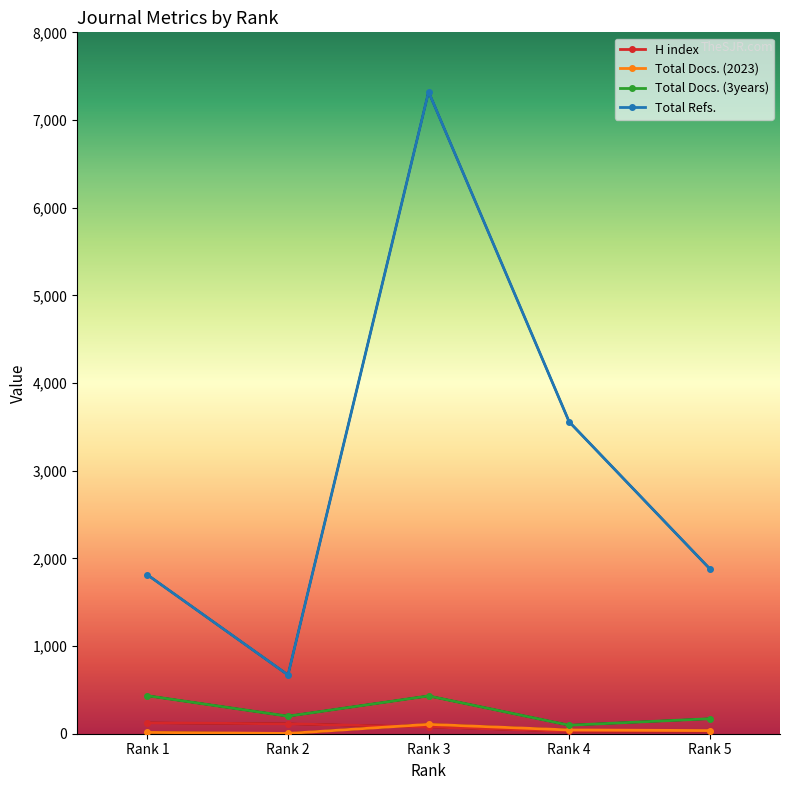

What is the total value across all series at Rank 3?

7937